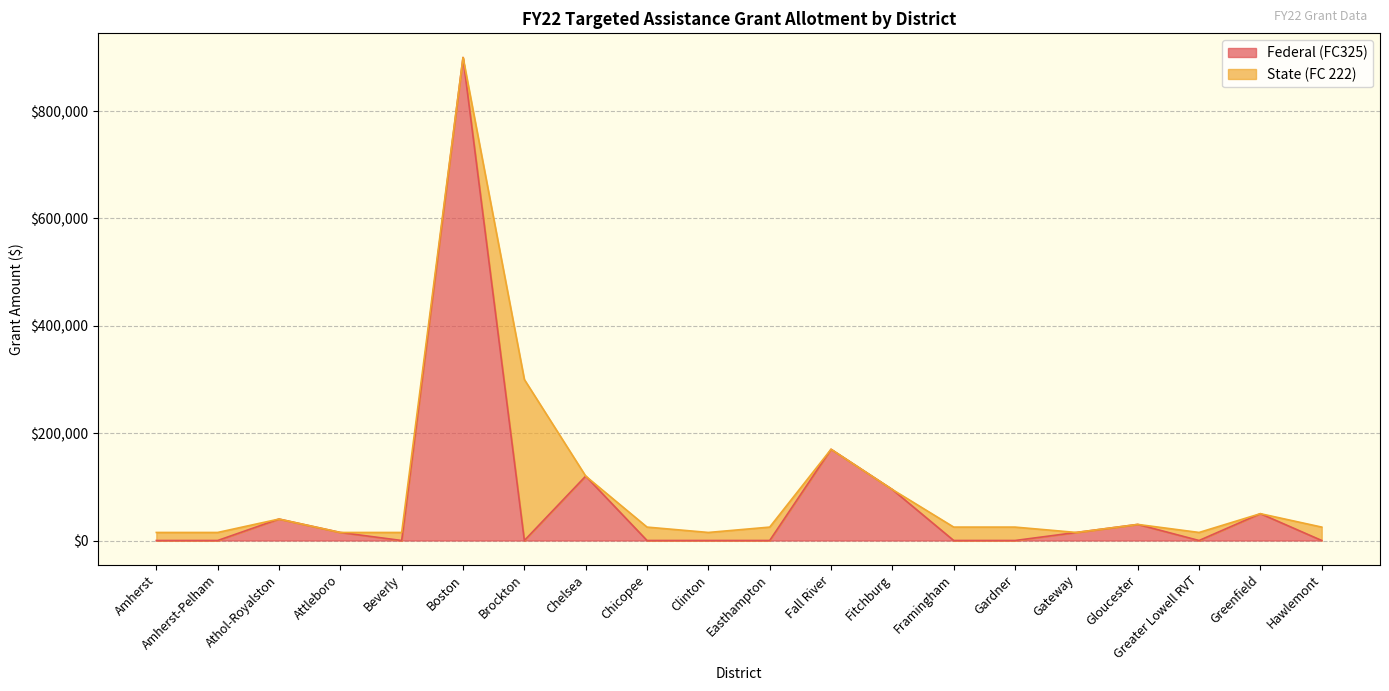

At which category is the sum across all series the highest?

Boston